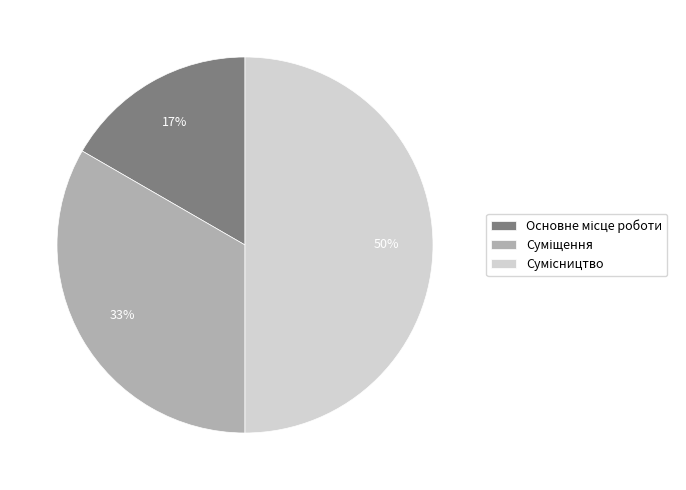

Count the number of slices in the pie.

3